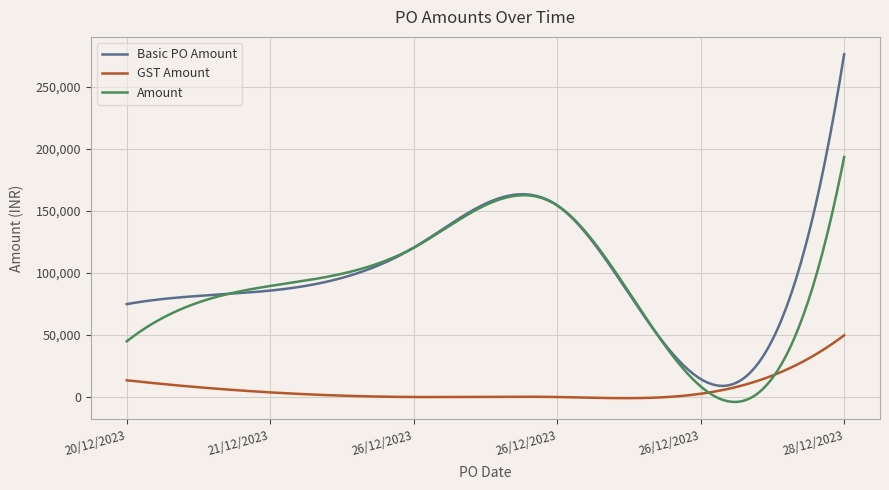

What is the highest value of the Basic PO Amount series?

276000.0